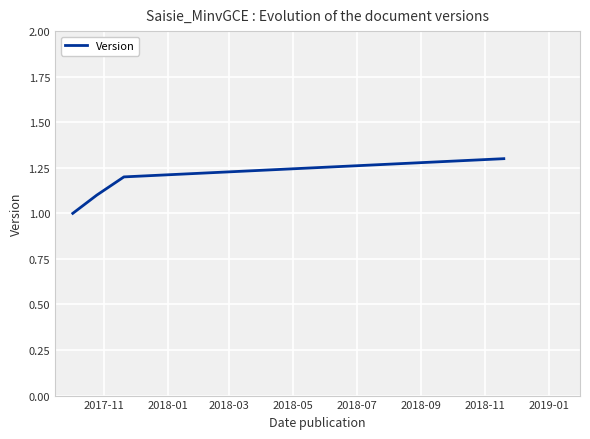

What is the minimum value shown in the chart?

1.0